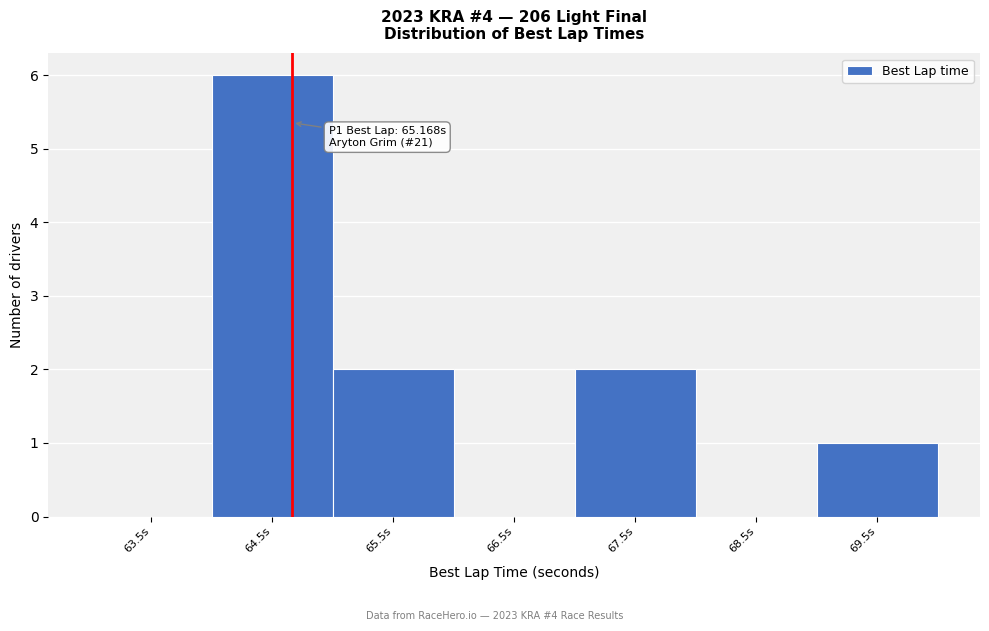

Reading left to right, what are all the values shown in this chart?

63.5s=0	64.5s=6	65.5s=2	66.5s=0	67.5s=2	68.5s=0	69.5s=1